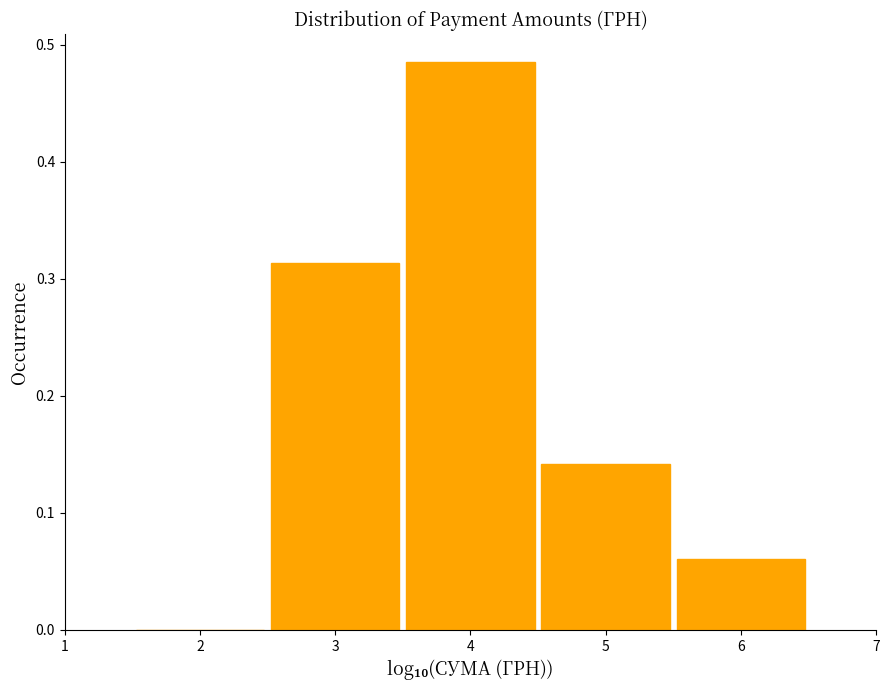

Which range on the x-axis has the tallest bar?

3.5 to 4.5